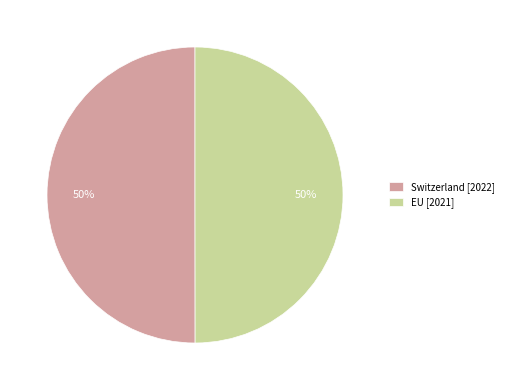

What is the ratio of the value at EU [2021] to the value at Switzerland [2022]?

1.0